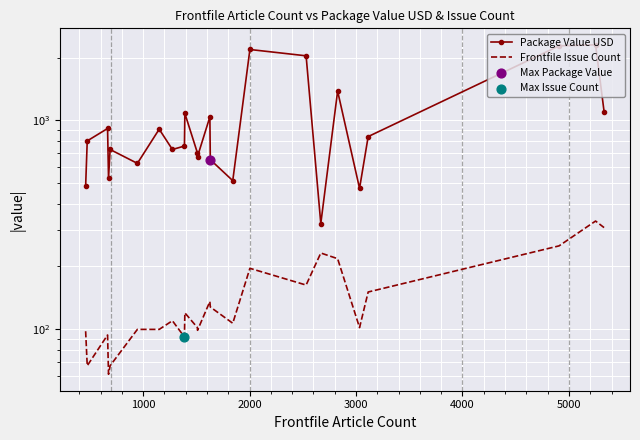

What are all the series names shown in the legend?

Package Value USD, Frontfile Issue Count